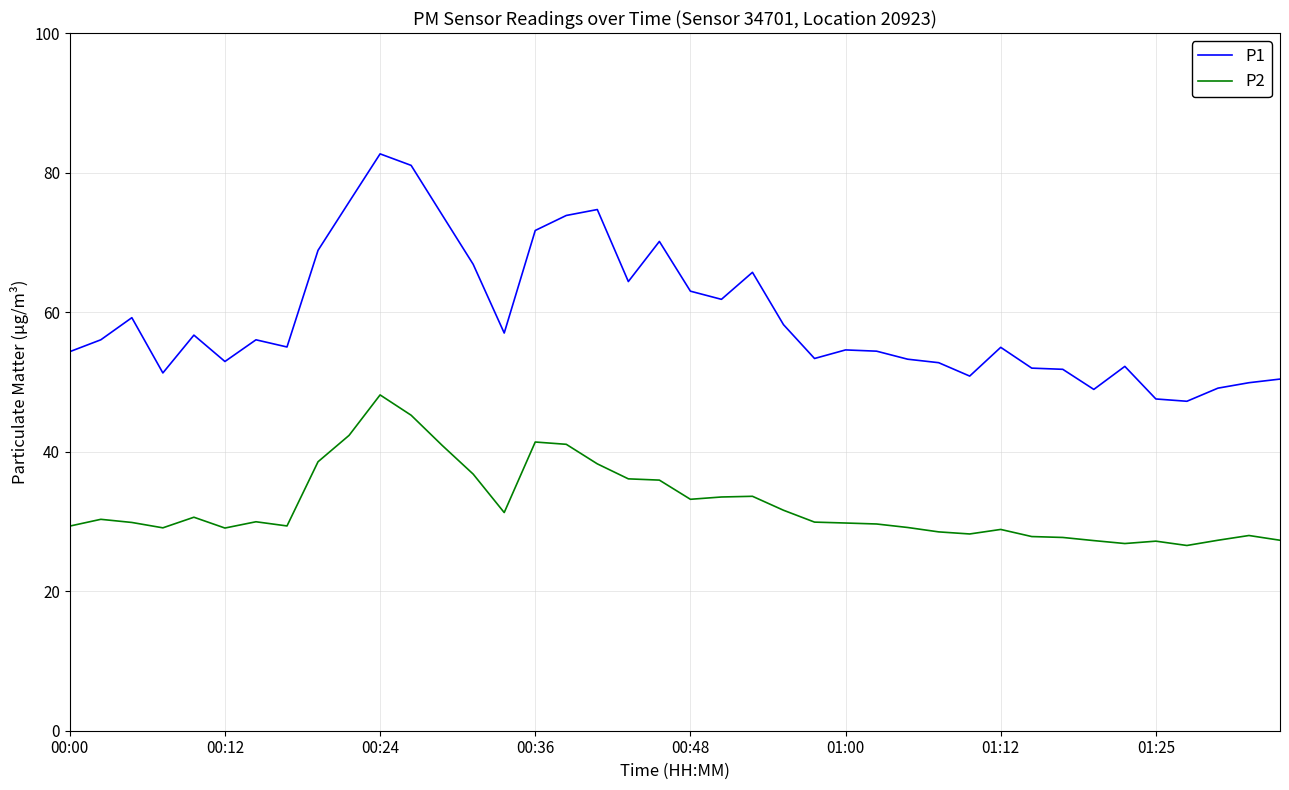

List the series in order of their peak value, highest first.

P1, P2